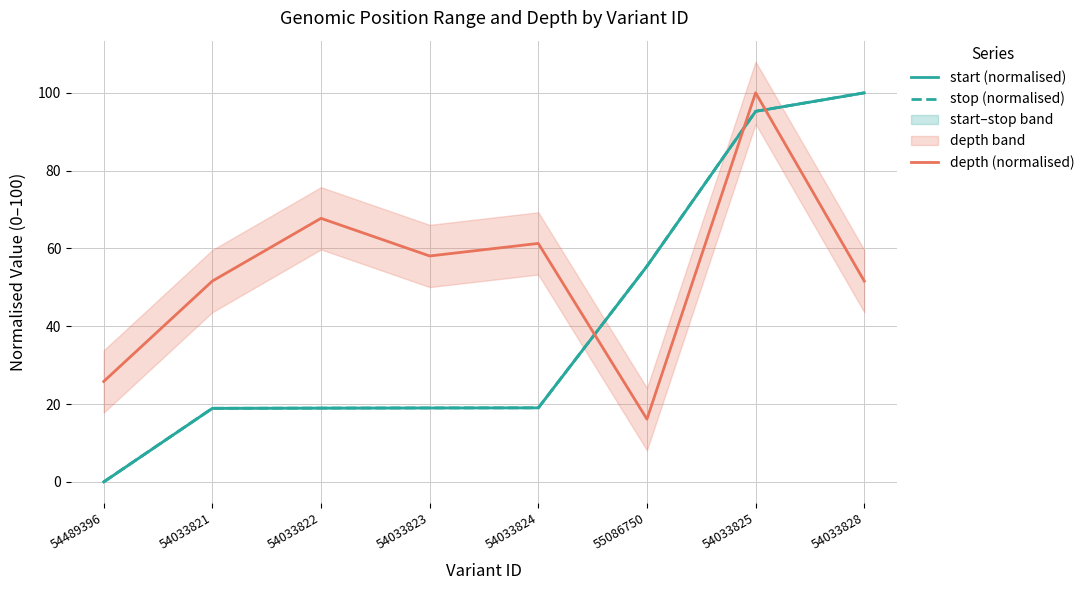

What is the difference between the start (normalised) values at 54033823 and 54033828?

81.0